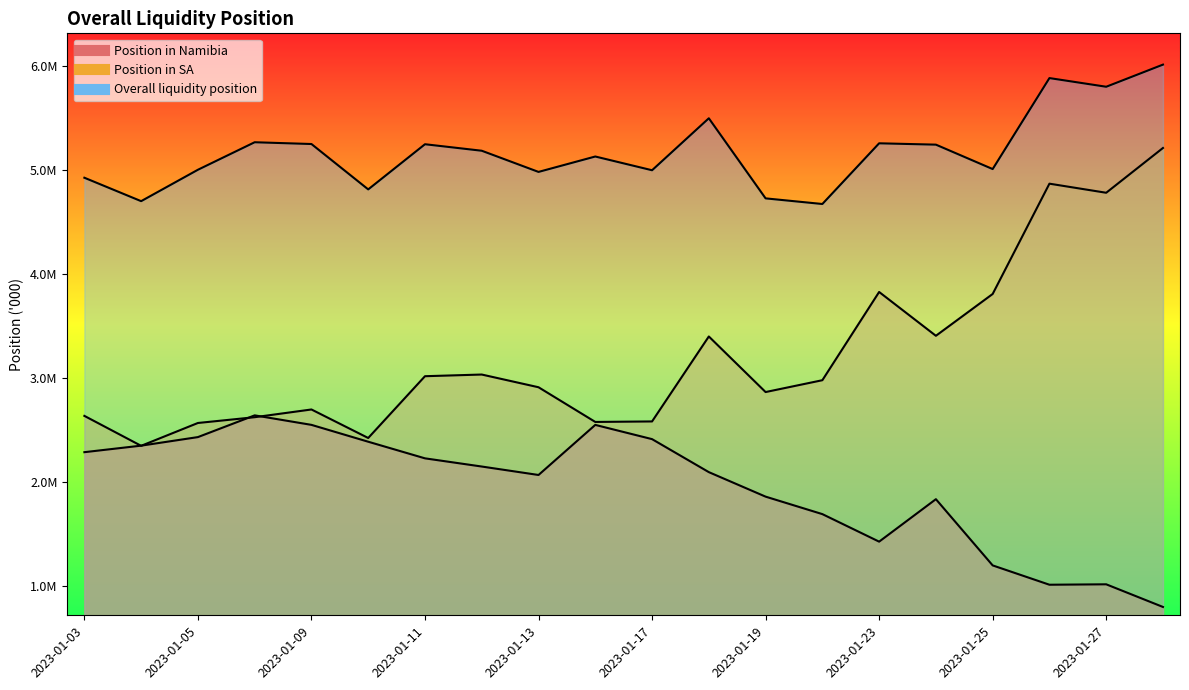

True or false: Overall liquidity position and Position in Namibia intersect in this chart.

False